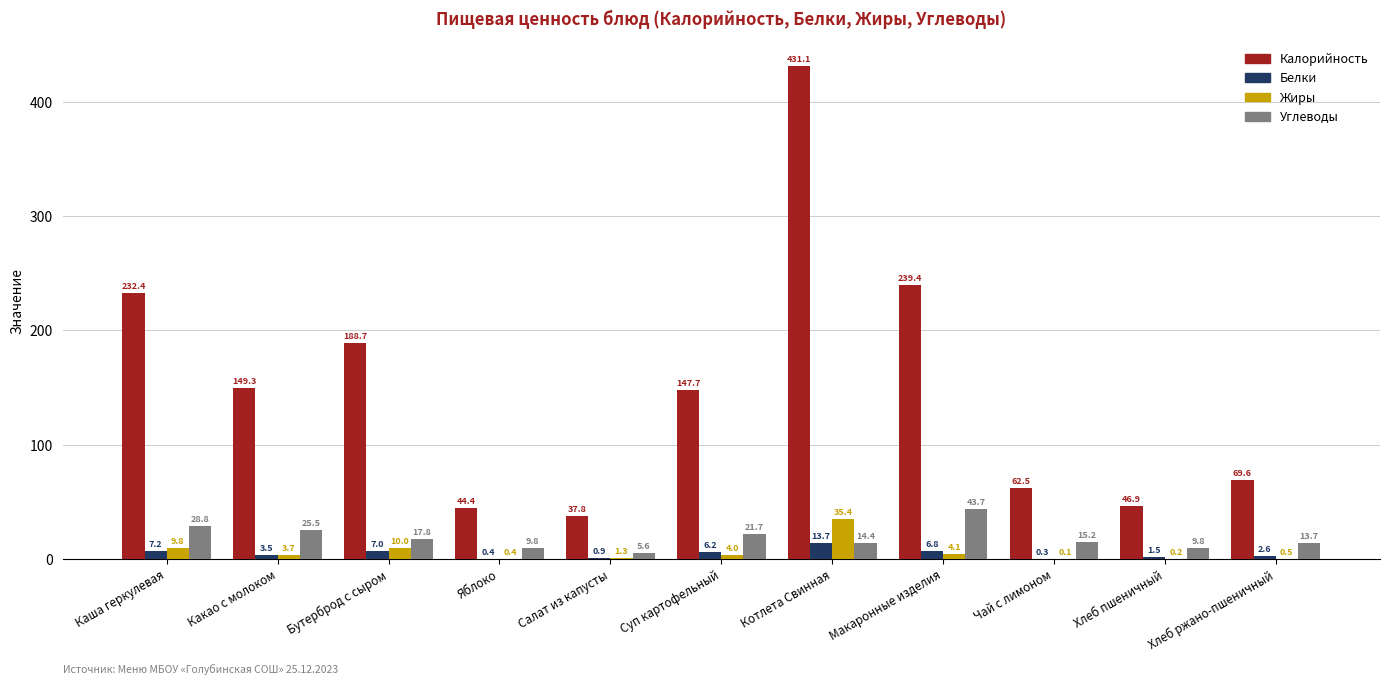

The value of Калорийность at Бутерброд с сыром is 188.7. True or false?

True